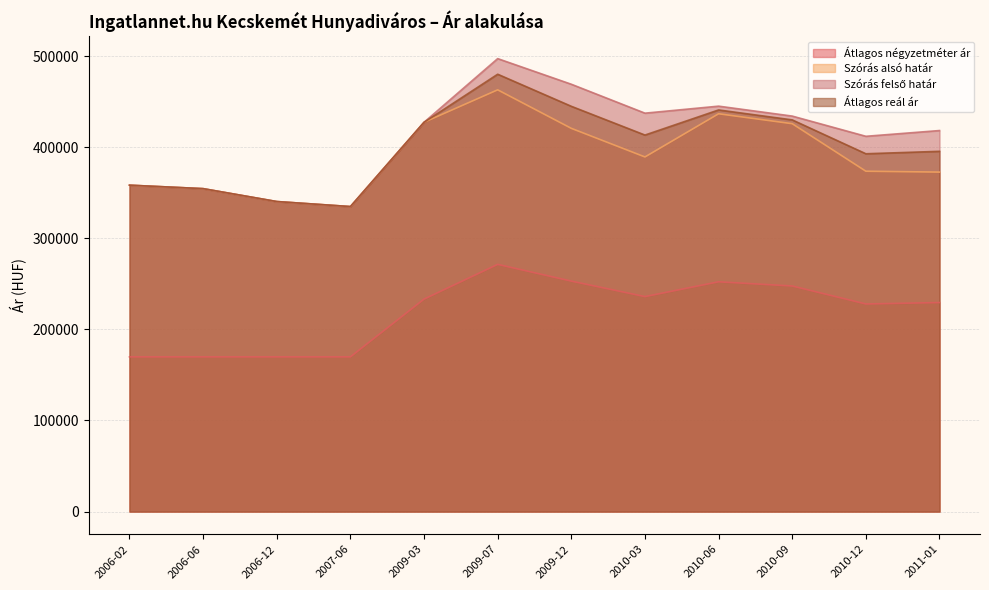

In Szórás alsó határ, how many points are higher than both neighbors (excluding endpoints)?

2